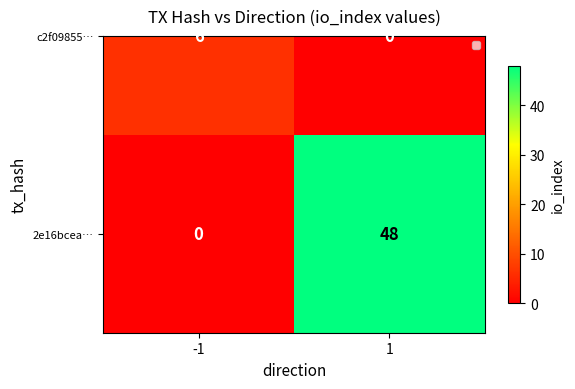

Reading left to right, extract all data points from this chart.

-1=0	1=48